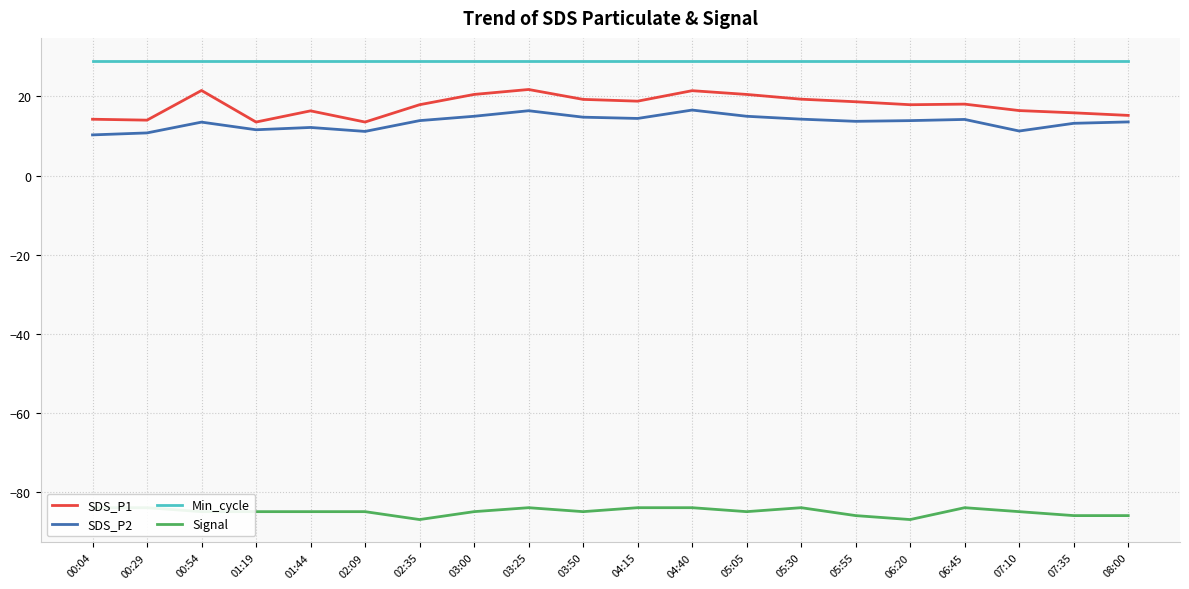

The value of SDS_P2 at 00:04 is 2.6. True or false?

False